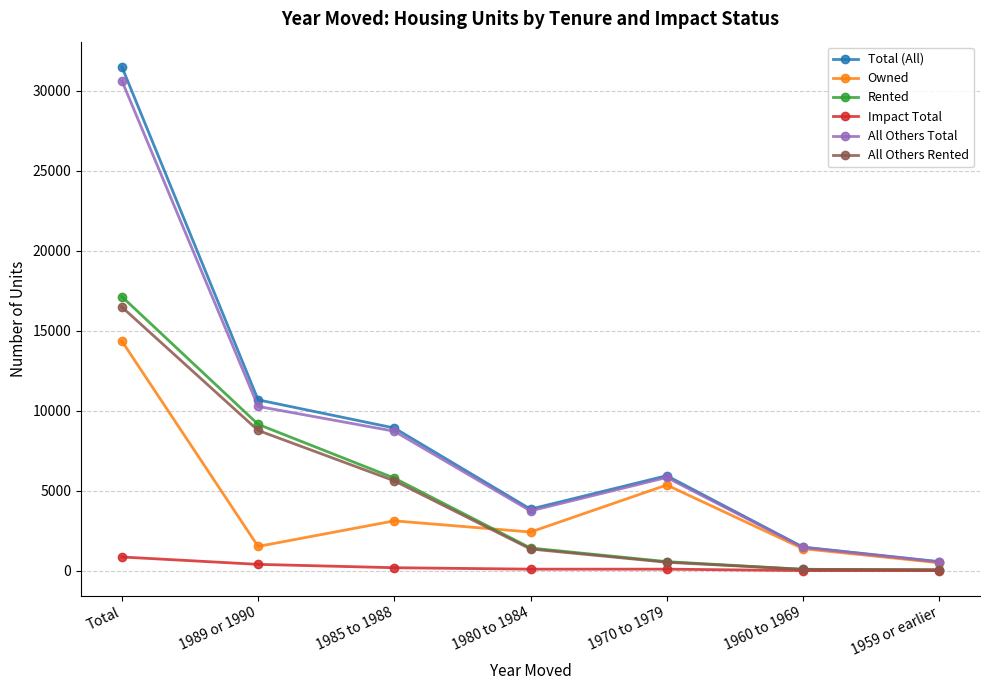

What is the difference between the maximum and second lowest values in the Total (All) series?

30010